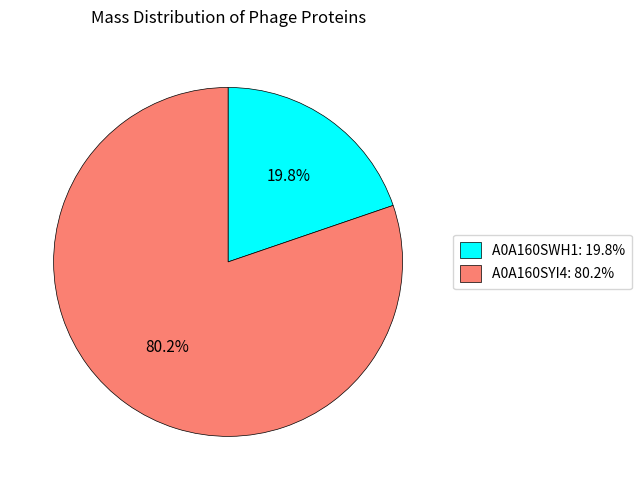

What portion of the pie excludes A0A160SWH1?

80.2%